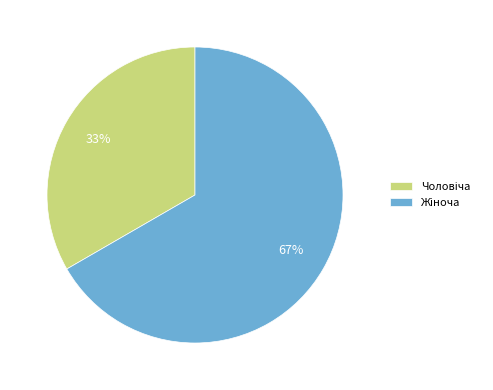

Count the number of slices in the pie.

2